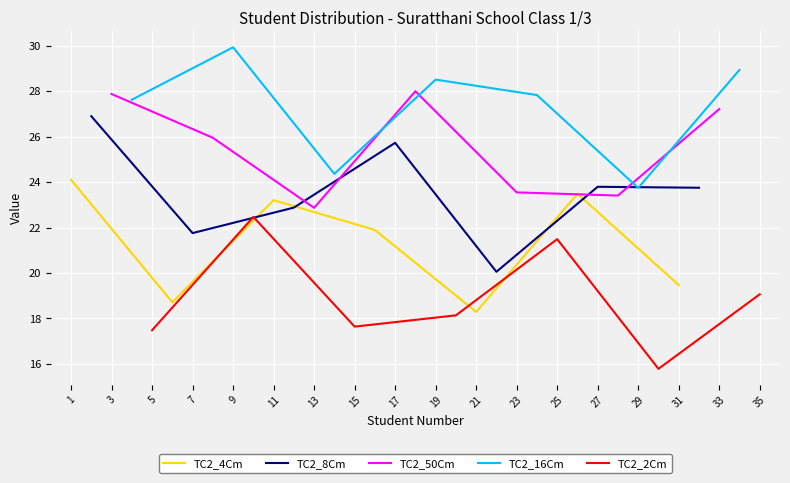

The TC2_2Cm series shows 17.5 at 5. True or false?

True